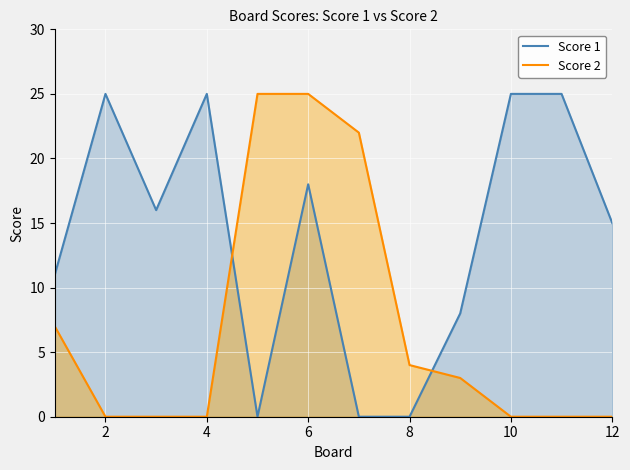

What is the maximum value shown in the chart?

25